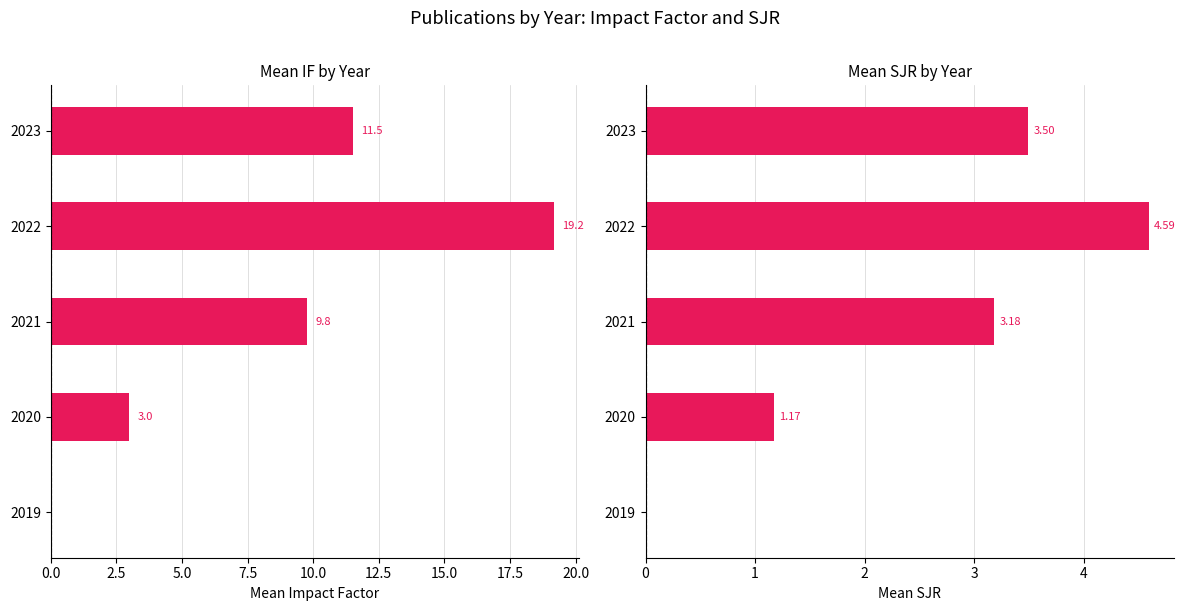

What is the difference between the maximum and minimum values in the Mean SJR series?

4.6